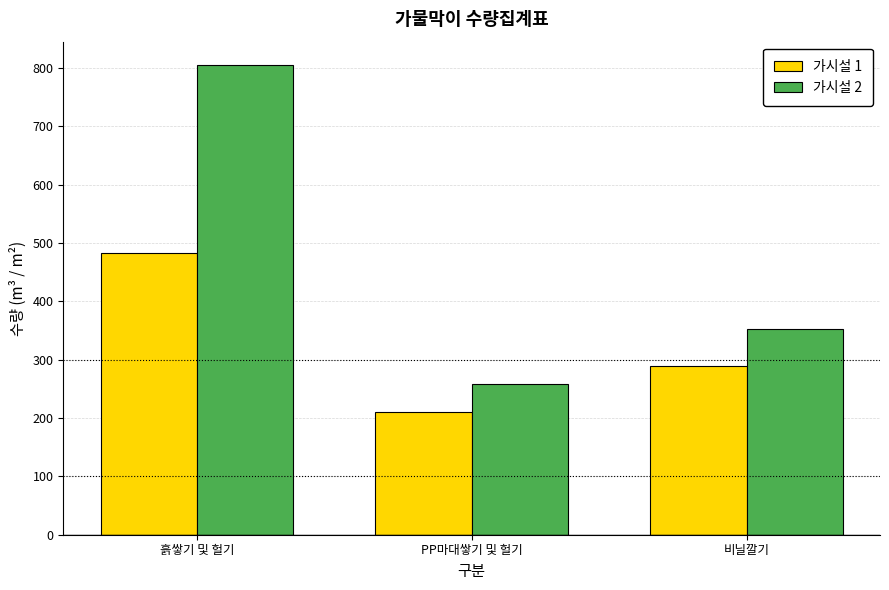

Are the bars grouped side by side (vs. stacked)?

Yes